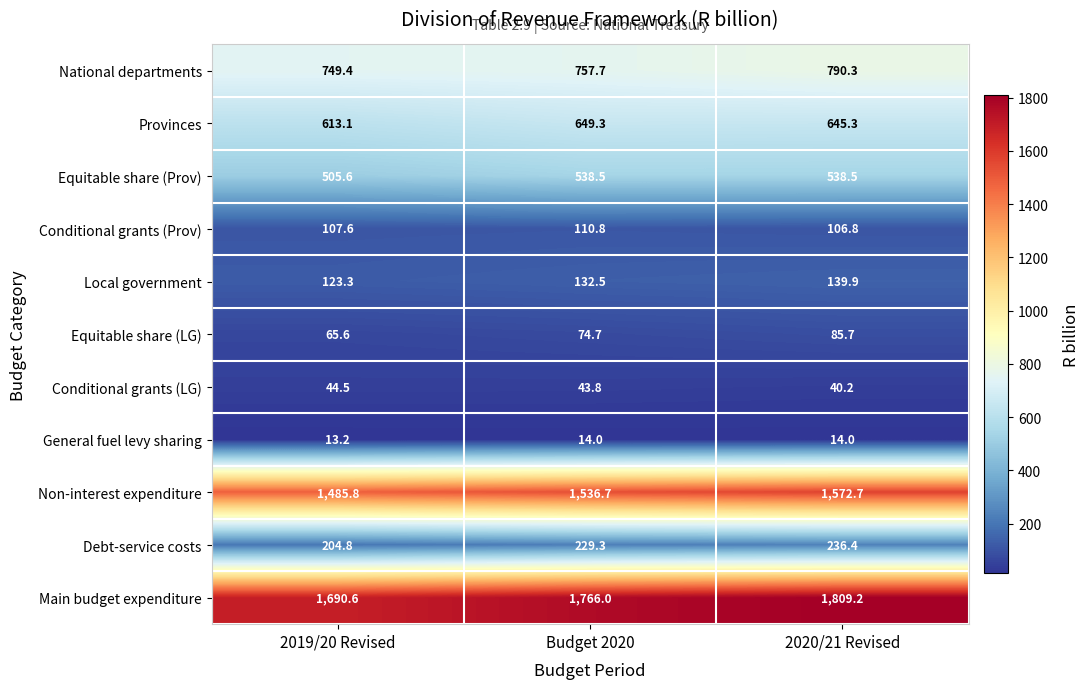

What is the sum of the Conditional grants (Prov) values at Budget 2020 and 2020/21 Revised?

217.6